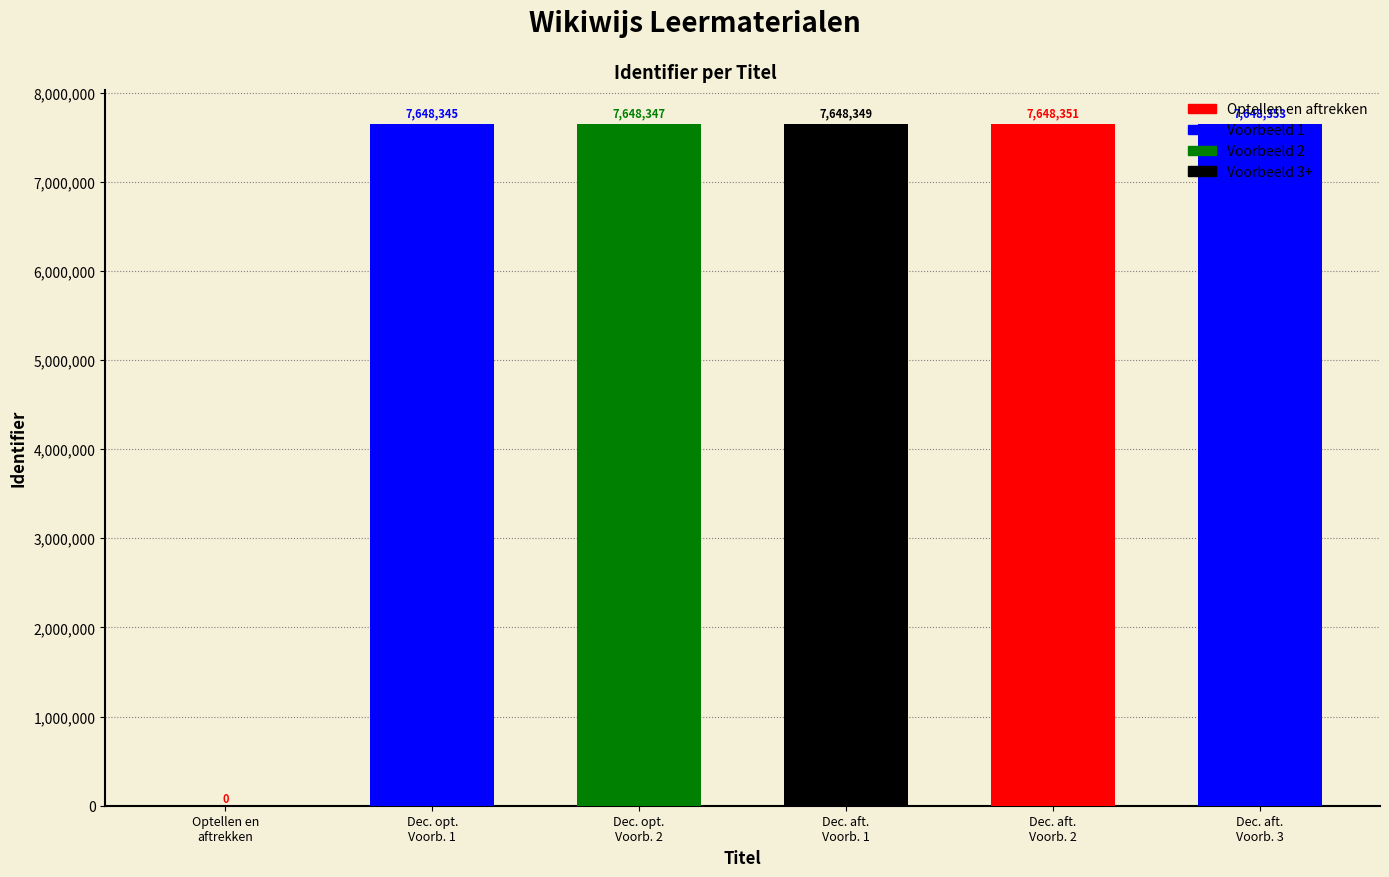

True or false: the data shows 7648351 at Decimale getallen aftrekken - Voorbeeld 2.

True